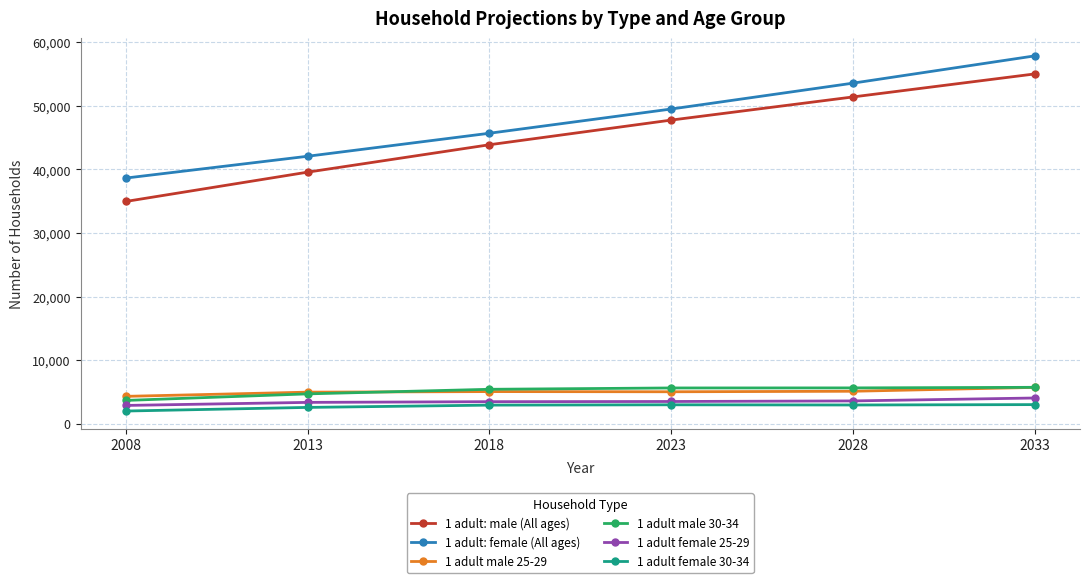

What is the difference between the maximum and second lowest values in the 1 adult: male (All ages) series?

15450